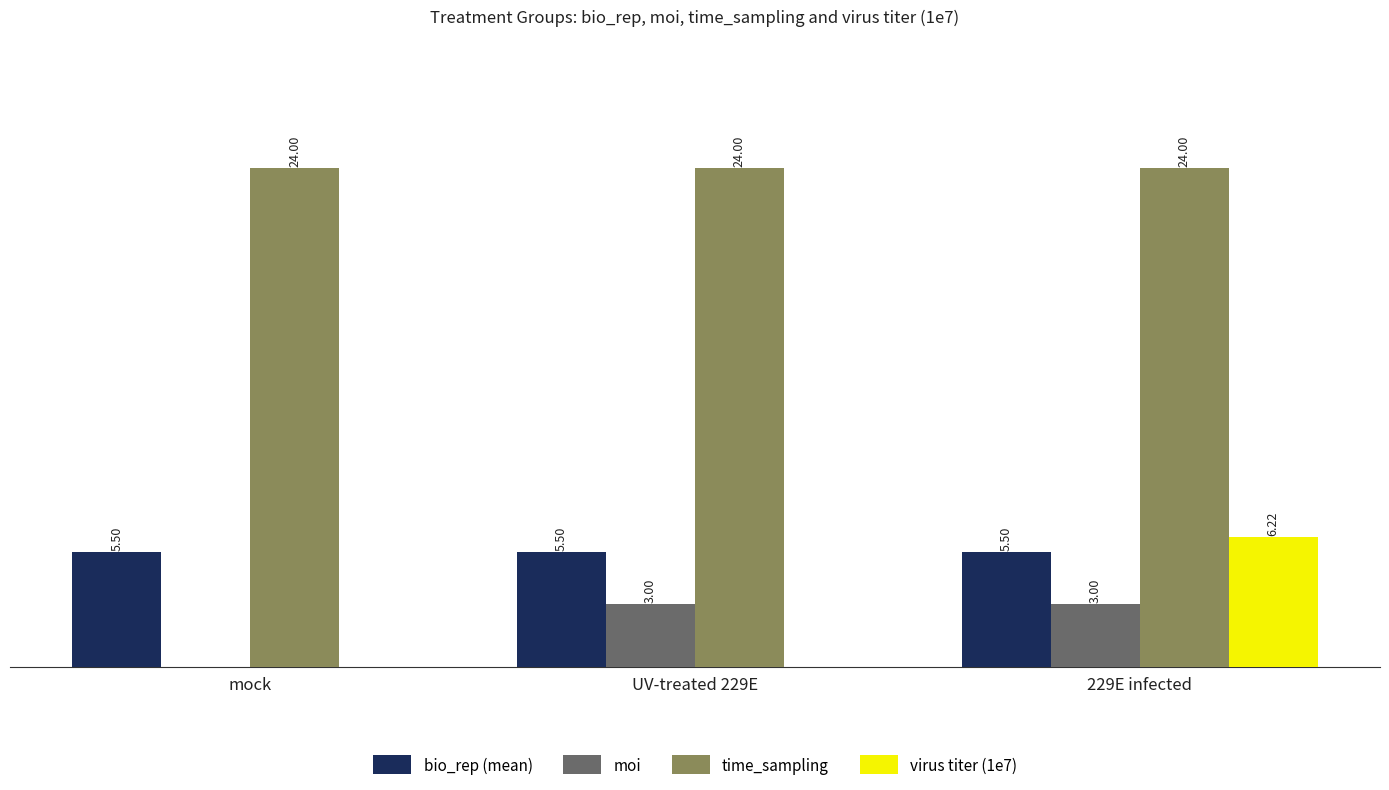

Does the chart contain stacked bars?

No